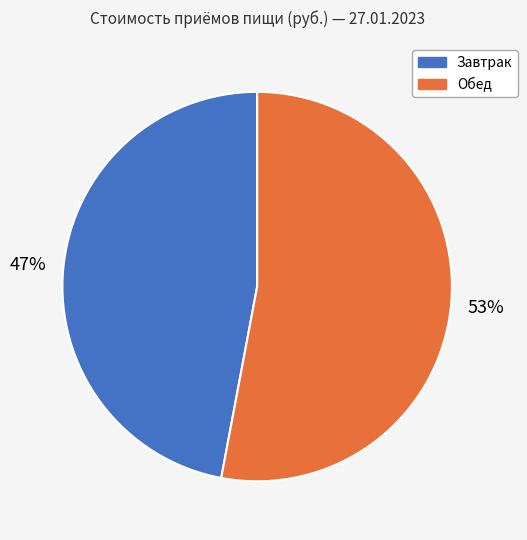

Which has a higher value, Обед or Завтрак?

Обед